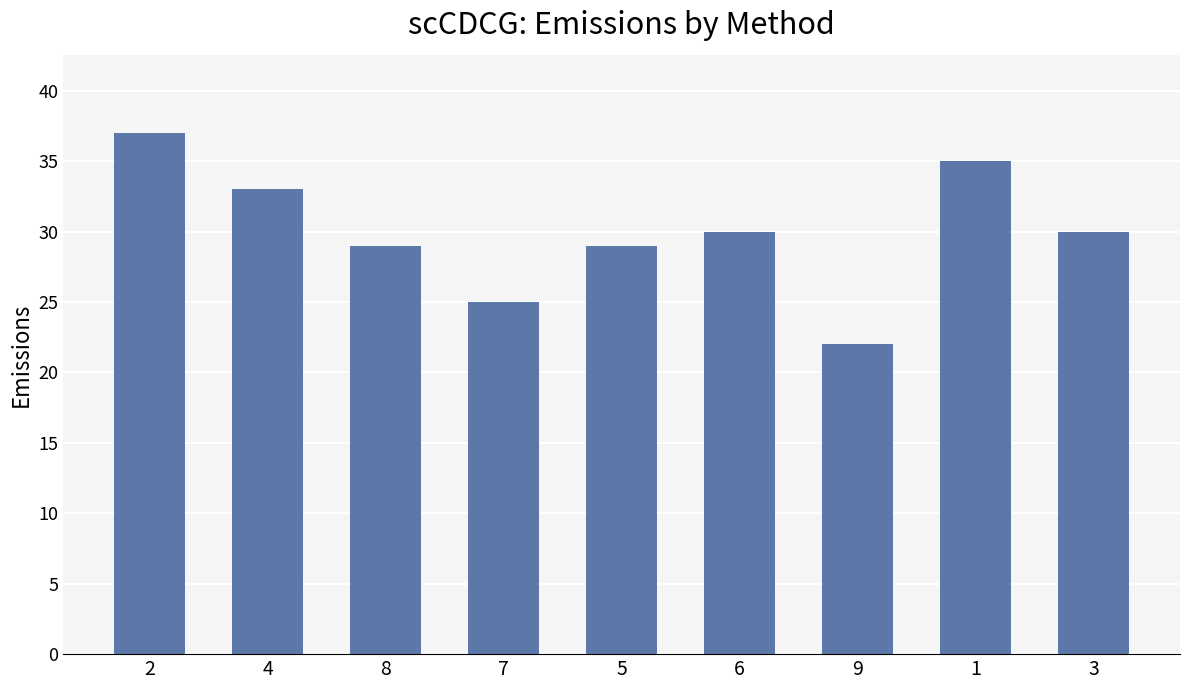

How many distinct data groups are displayed?

1